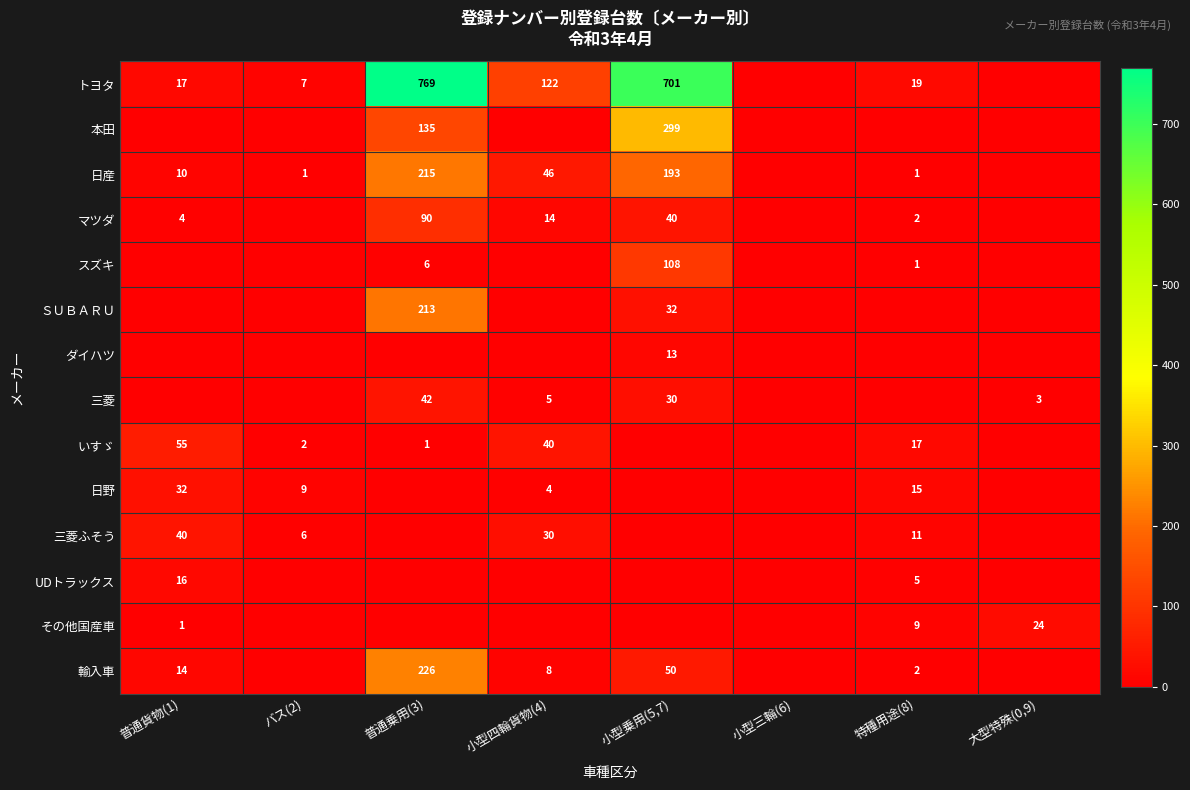

The 三菱ふそう series shows 16 at 特種用途(8). True or false?

False